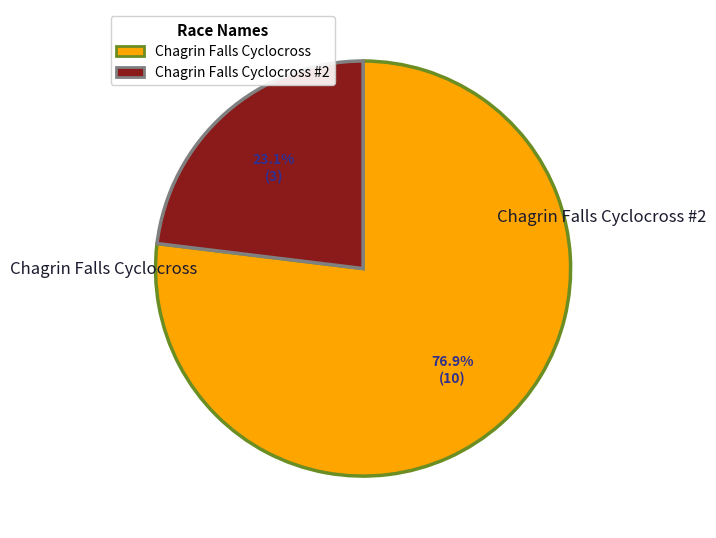

How many segments does this pie chart have?

2